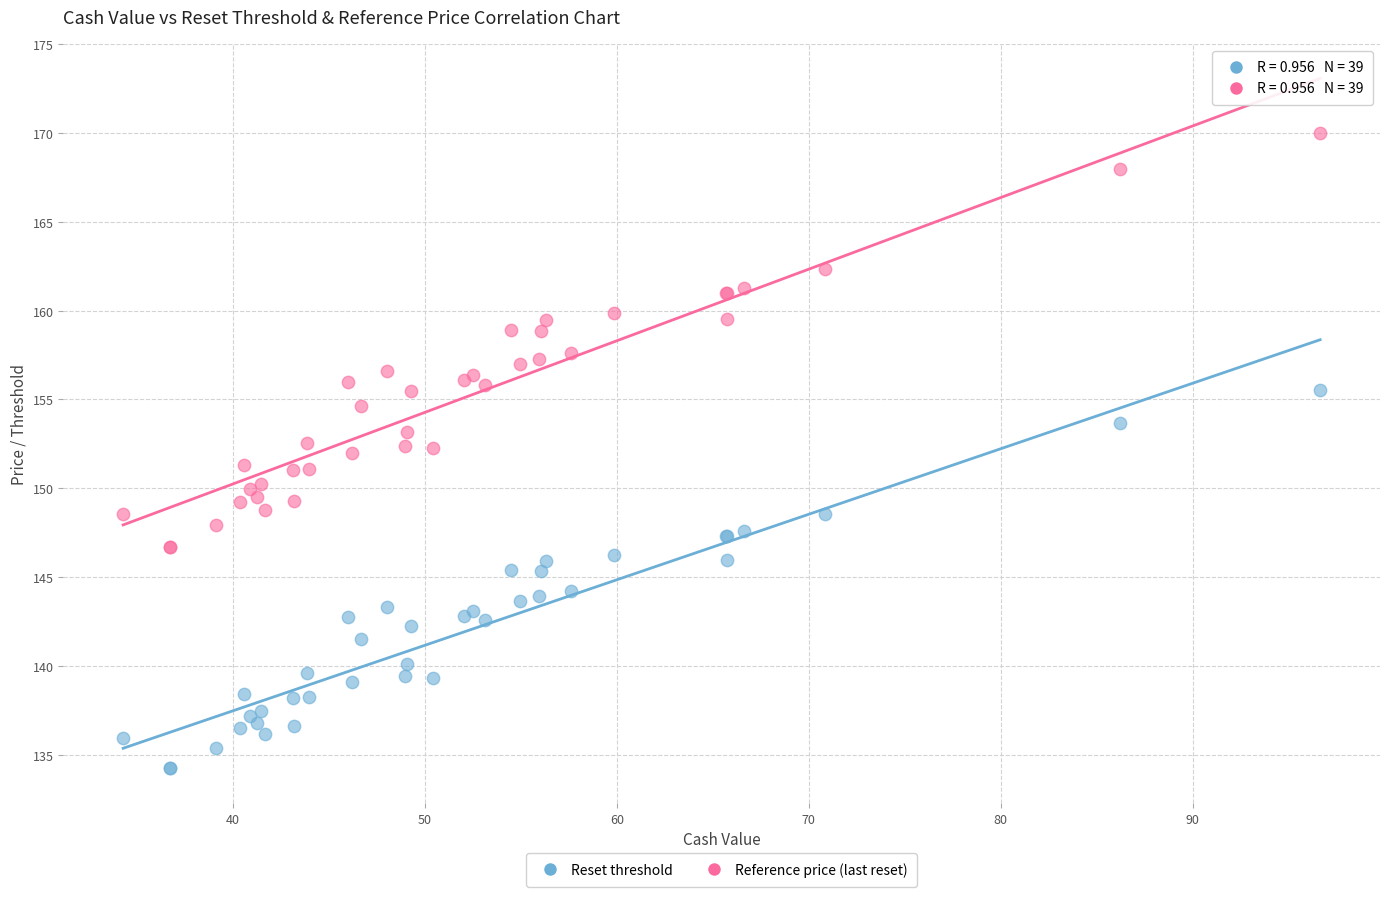

Which series contains the lowest Y value?

Reset threshold